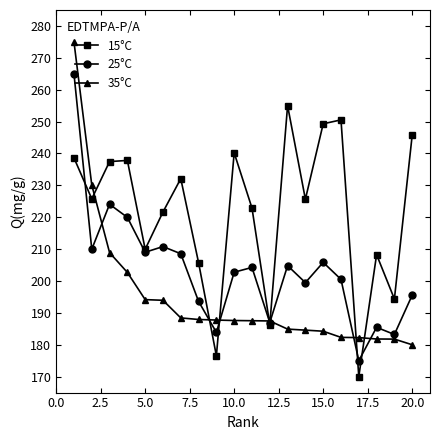

Which series has the widest spread of values?

35°C